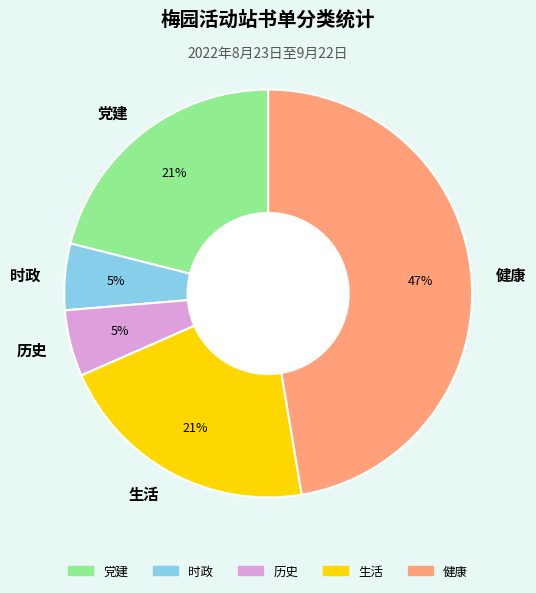

The 健康 slice represents 47% of the pie. True or false?

True